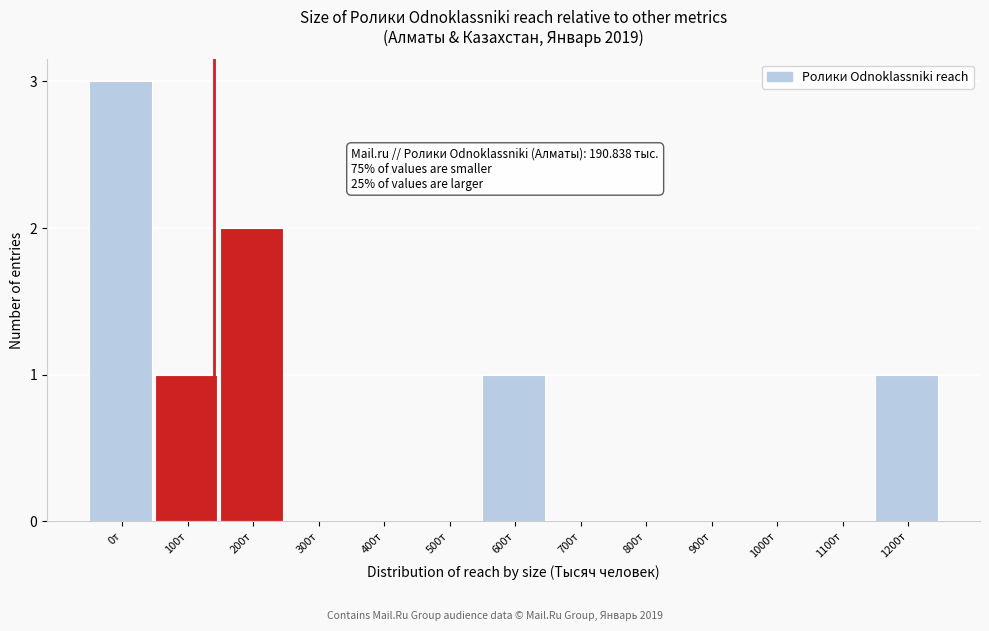

Reading left to right, list all the values displayed in this chart.

0т=3	100т=1	200т=2	300т=0	400т=0	500т=0	600т=1	700т=0	800т=0	900т=0	1000т=0	1100т=0	1200т=1